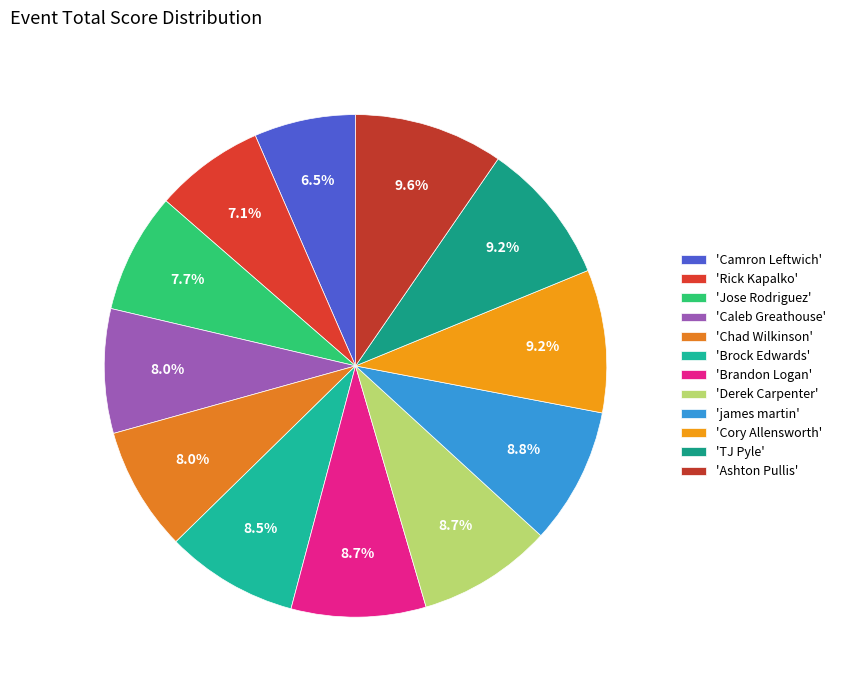

How many segments does this pie chart have?

12